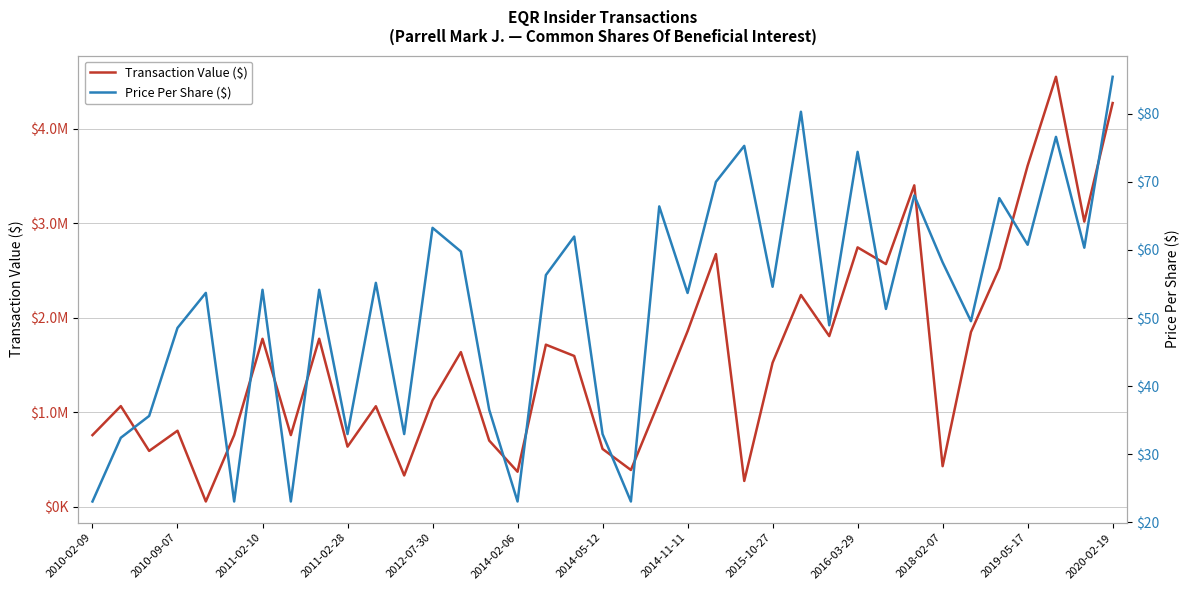

The value of Transaction Value ($) at 2016-03-29 is 4660517.1. True or false?

False